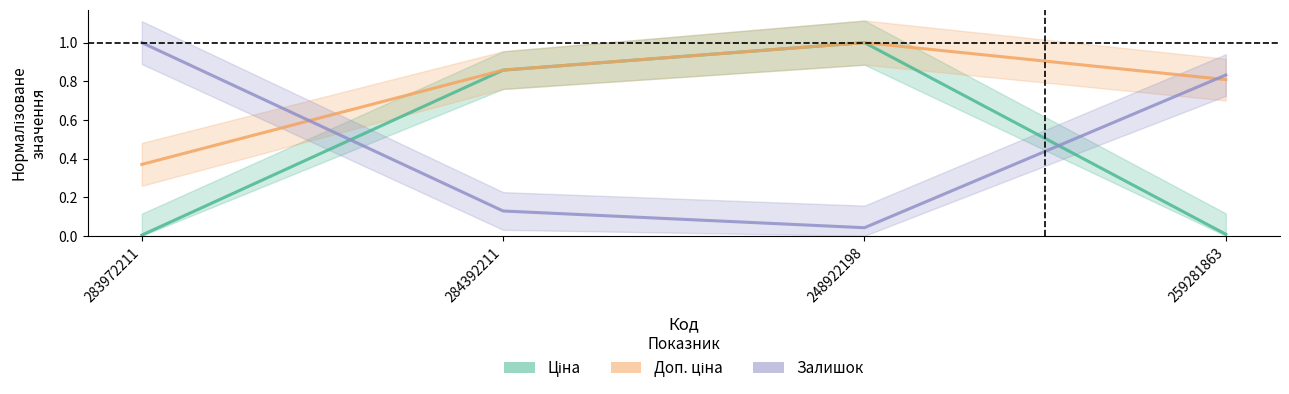

How many categories are shown in the chart?

4